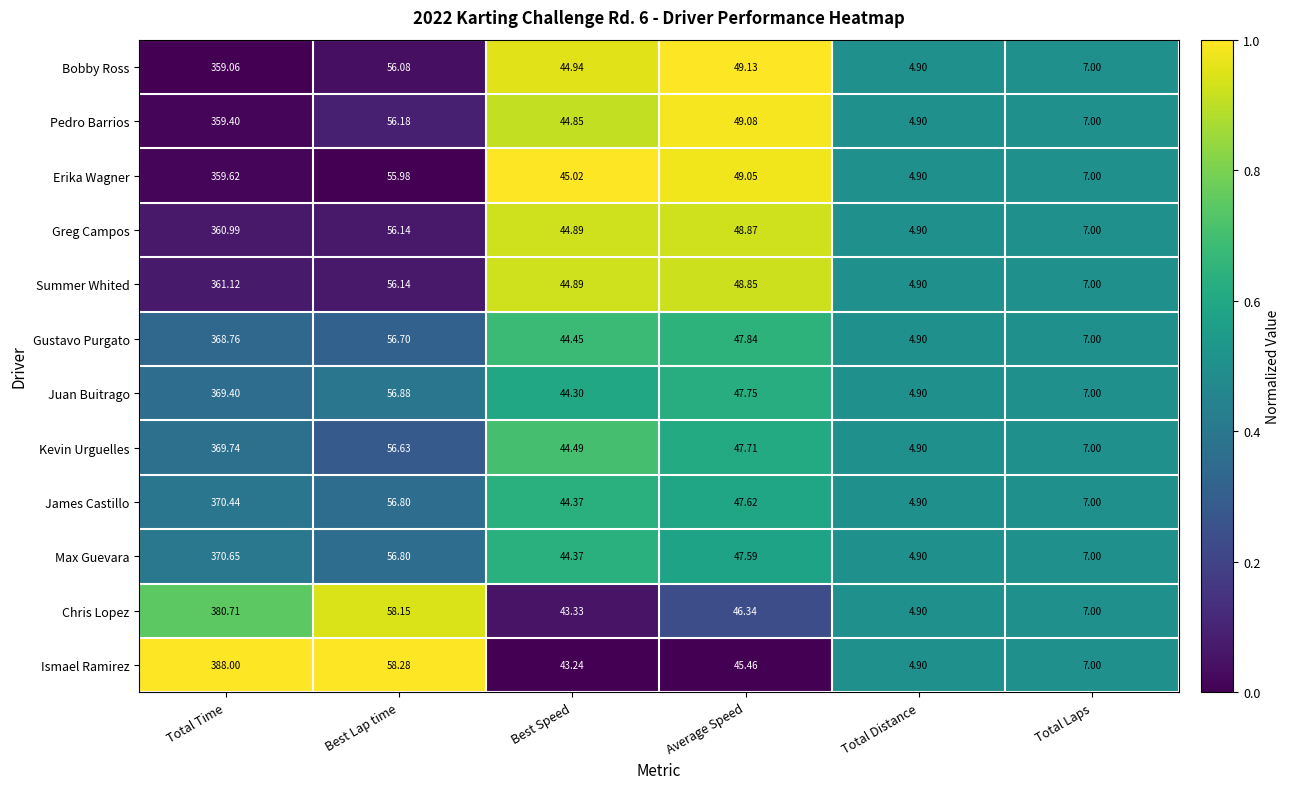

At which category does the chart reach its peak across all series?

Total Time